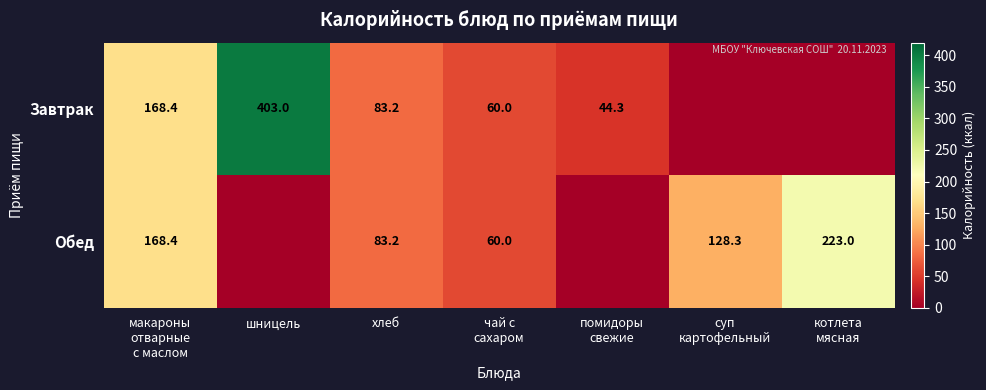

Is the value of Завтрак at шницель greater than the value of Обед at хлеб?

Yes